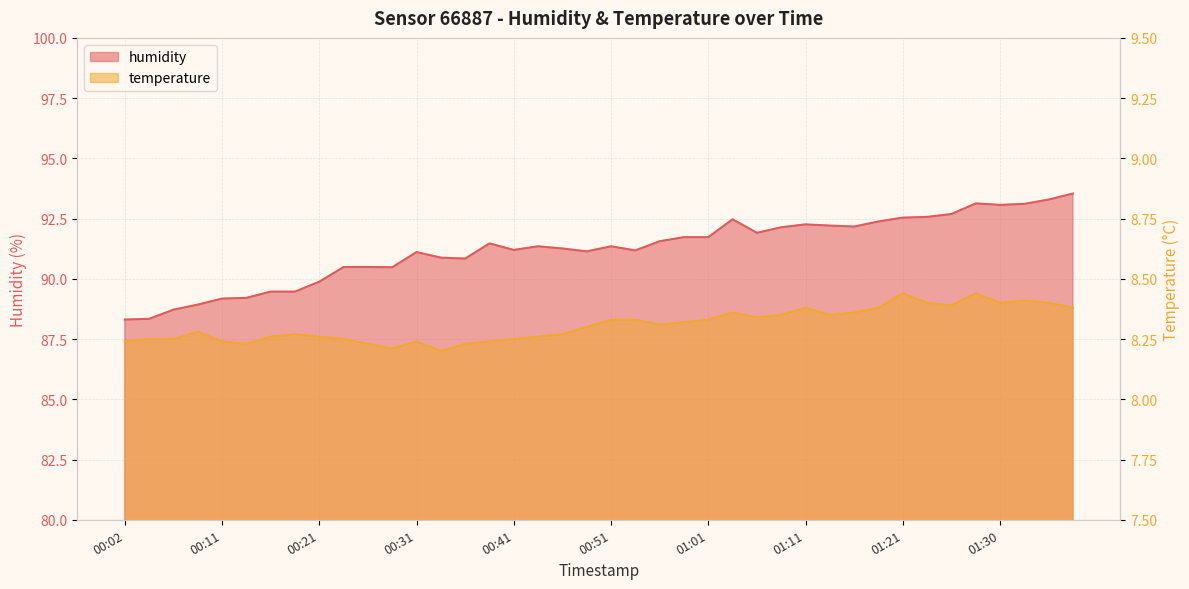

What is the difference between the maximum and minimum values in the temperature series?

0.2